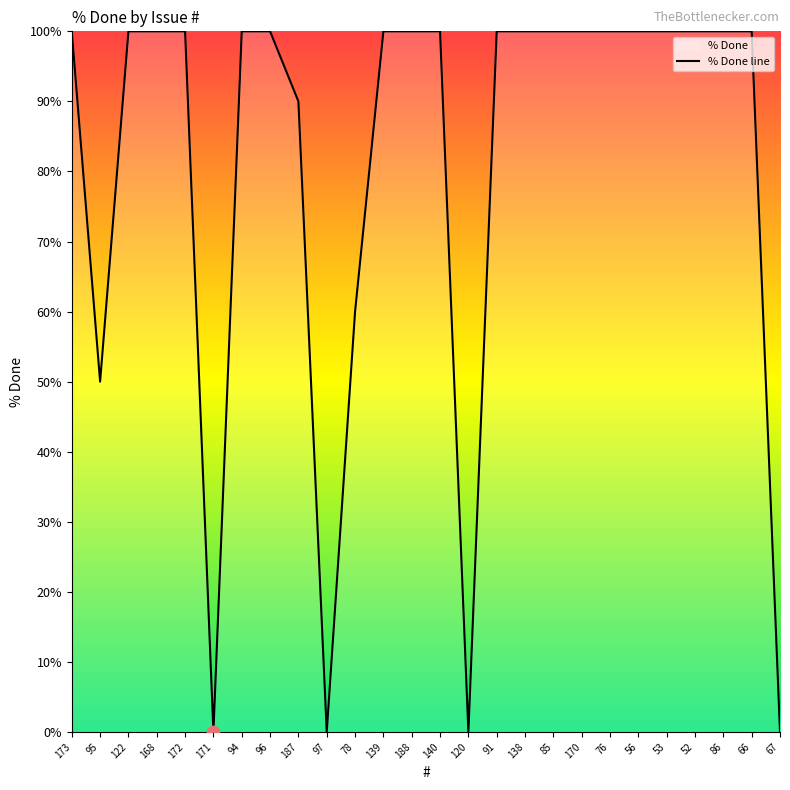

Approximately how many times larger is the value at 94 compared to 140?

1.0